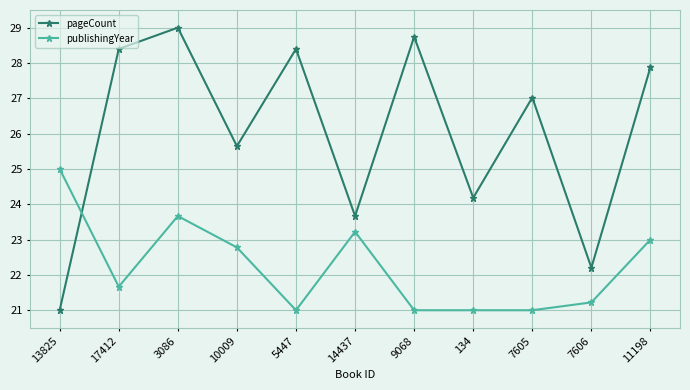

How many data points does each series have?

11